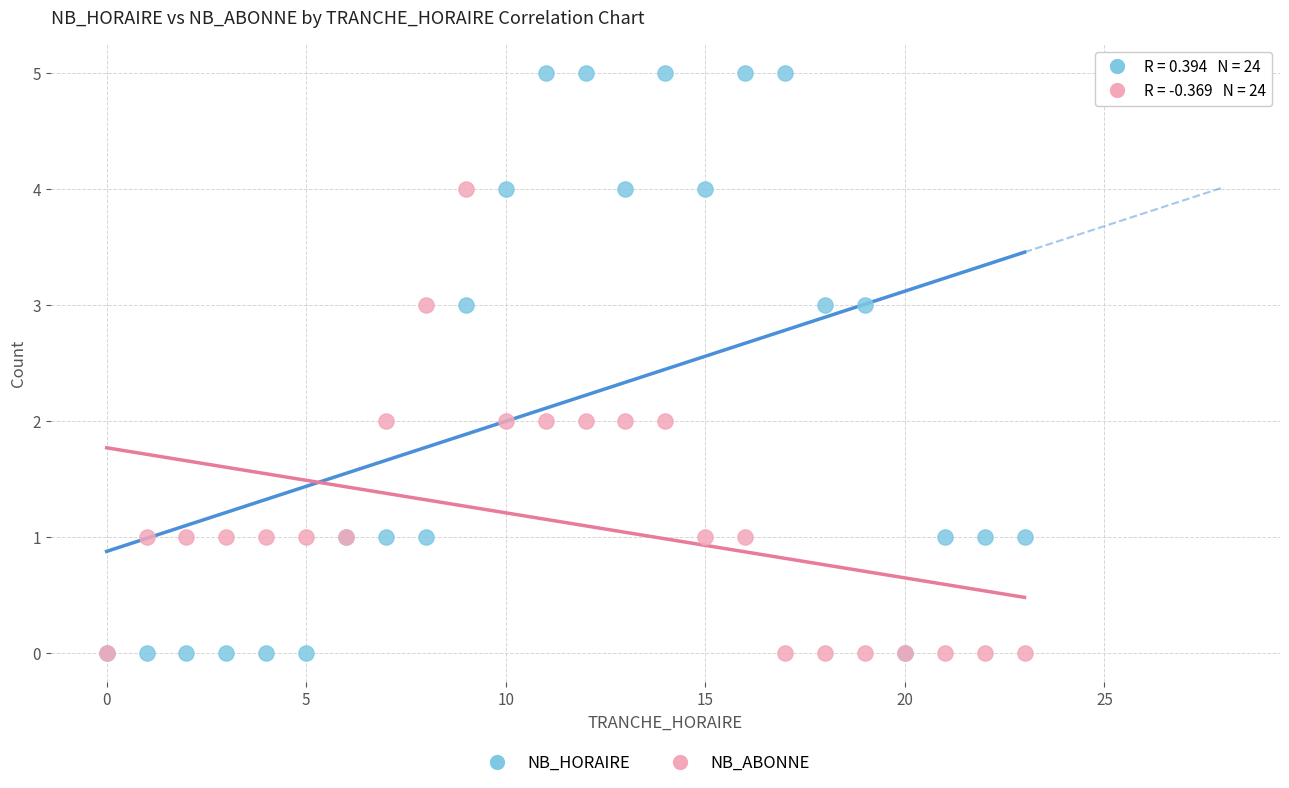

Which series has the widest spread of Y values?

NB_HORAIRE